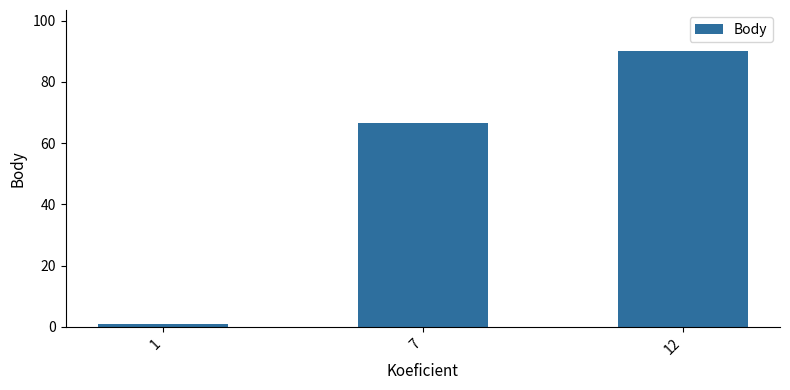

Does the chart contain stacked bars?

No